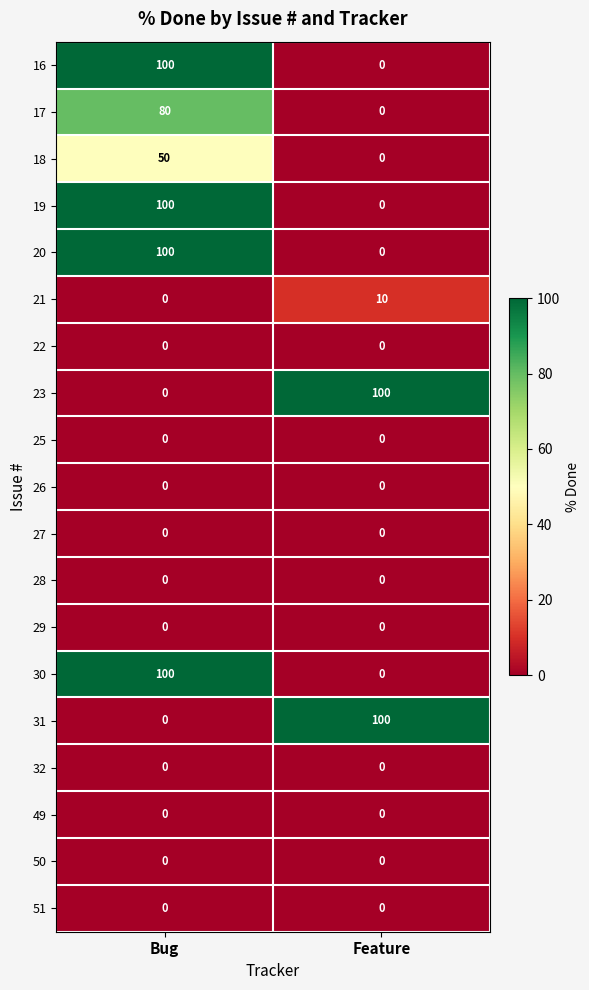

What is the sum of all 23 values?

100